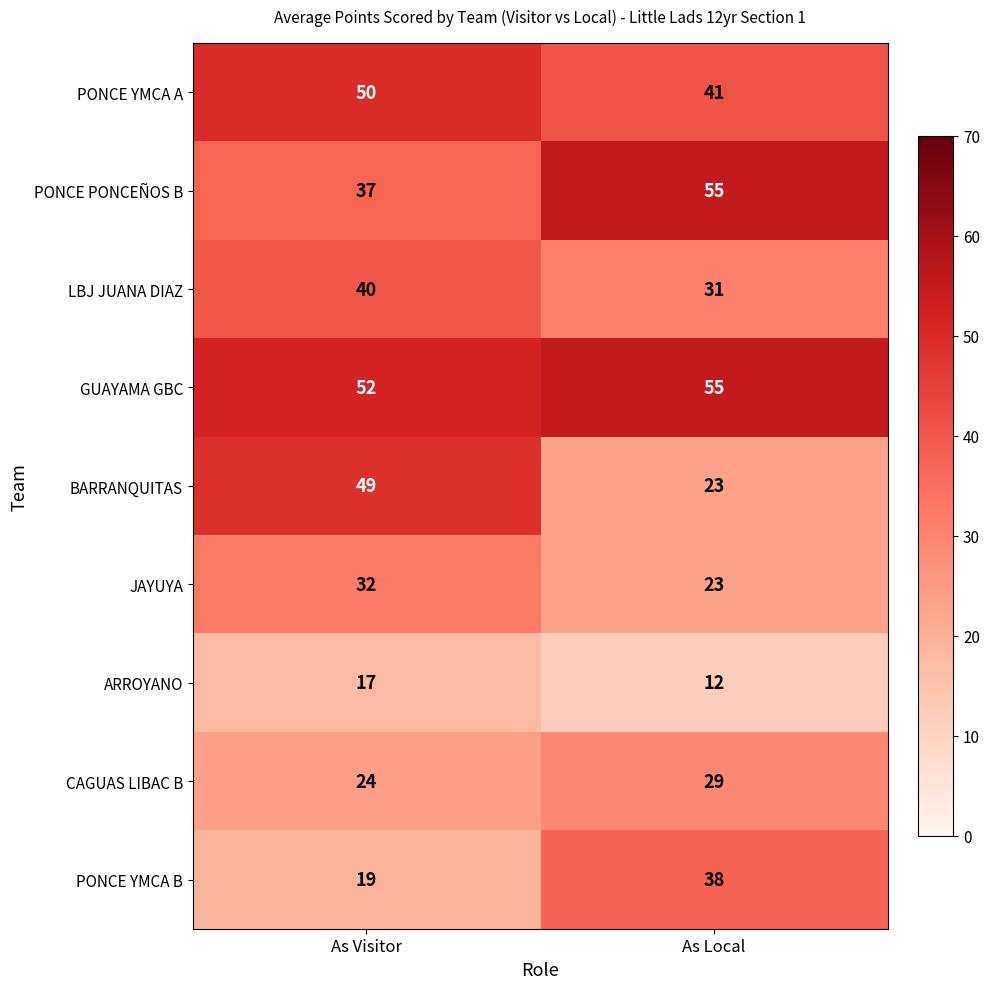

Which series changed the most between As Visitor and As Local?

BARRANQUITAS